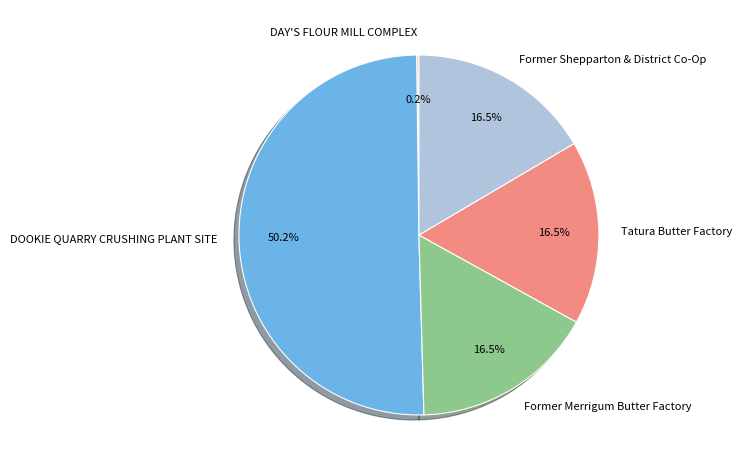

What is the majority slice?

DOOKIE QUARRY CRUSHING PLANT SITE